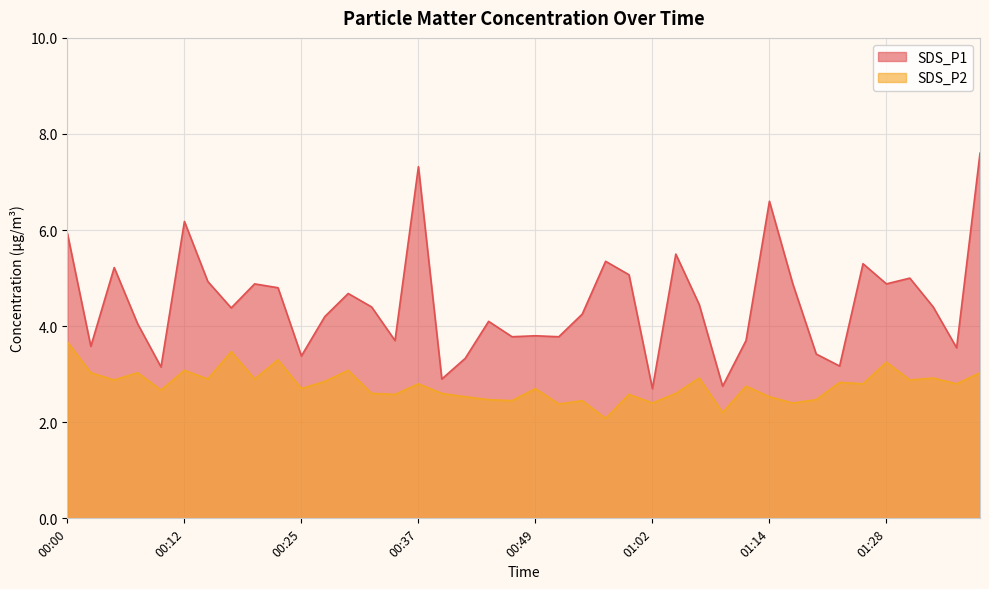

The value of SDS_P2 at 00:47 is 3.5. True or false?

False